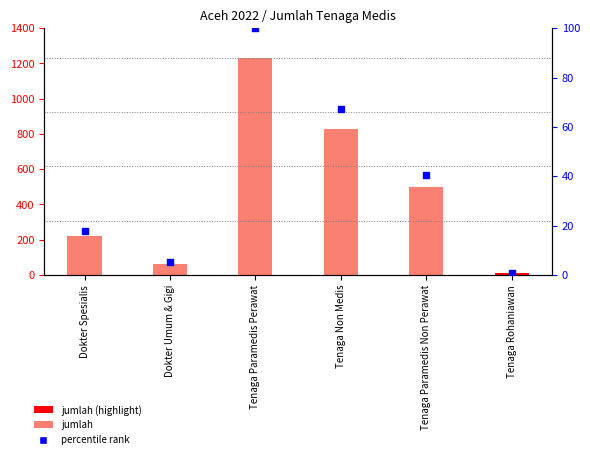

Which series reaches the maximum Y coordinate?

jumlah